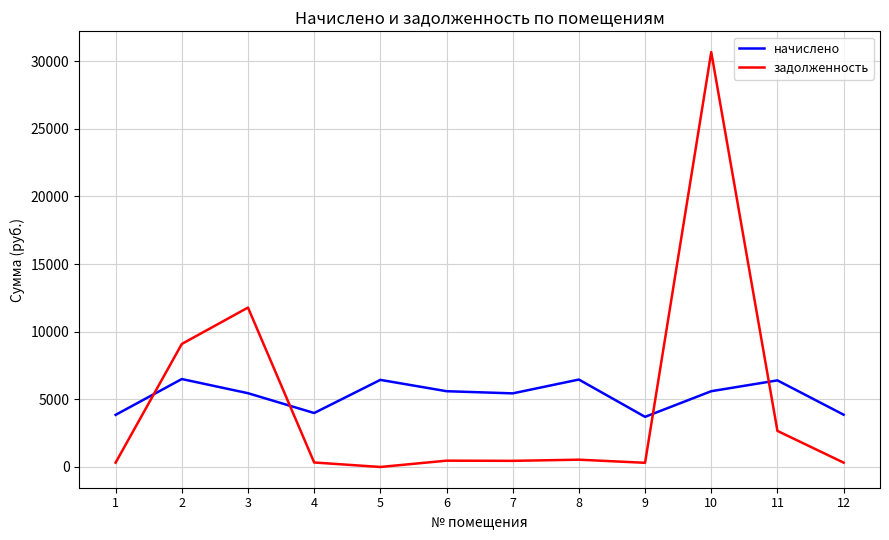

List the series in order of their peak value, highest first.

задолженность, начислено